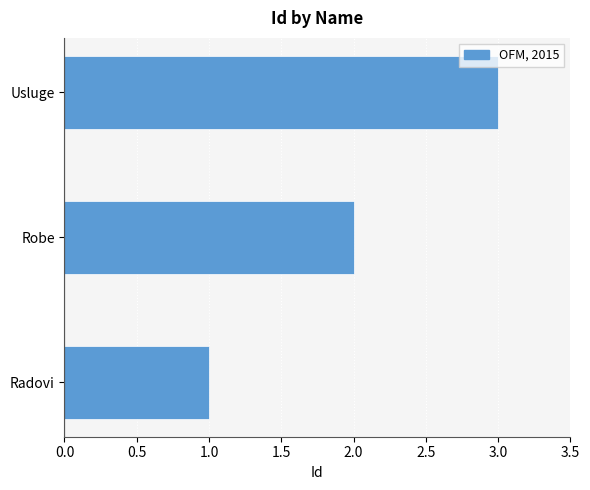

Which has a higher value, Radovi or Robe?

Robe